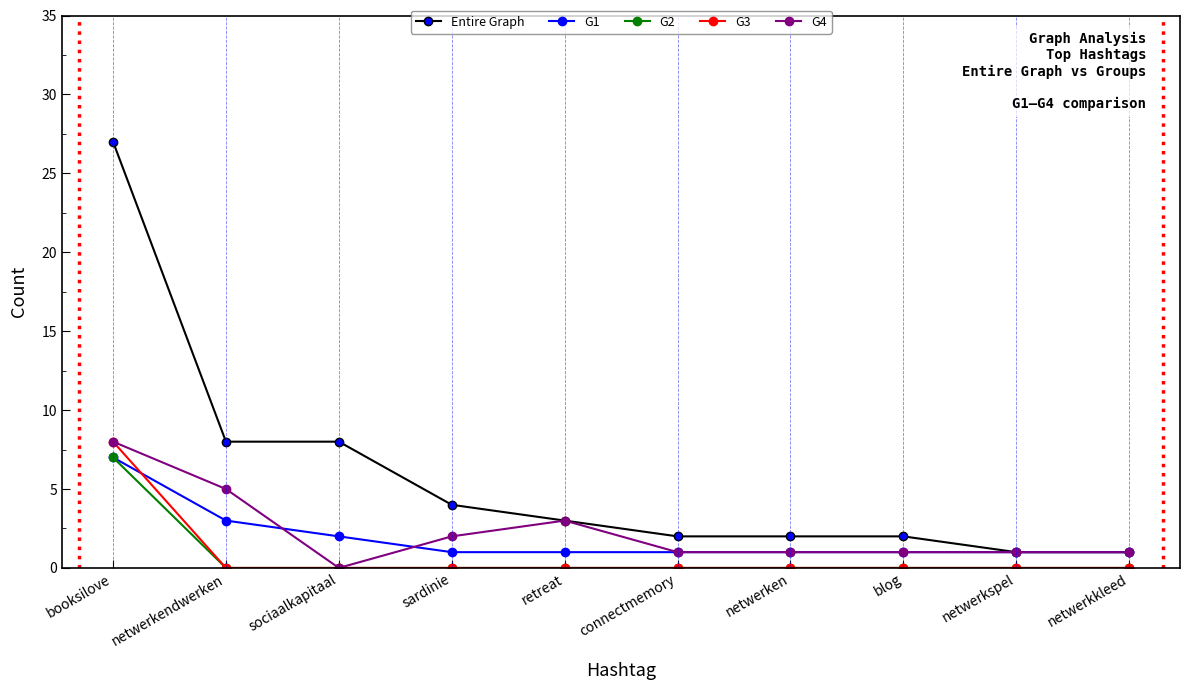

Reading right to left, transcribe all the data shown in this chart.

Entire Graph: 1	1	2	2	2	3	4	8	8	27
G1: 1	1	1	1	1	1	1	2	3	7
G2: 0	0	0	0	0	0	0	0	0	7
G3: 0	0	0	0	0	0	0	0	0	8
G4: 1	1	1	1	1	3	2	0	5	8